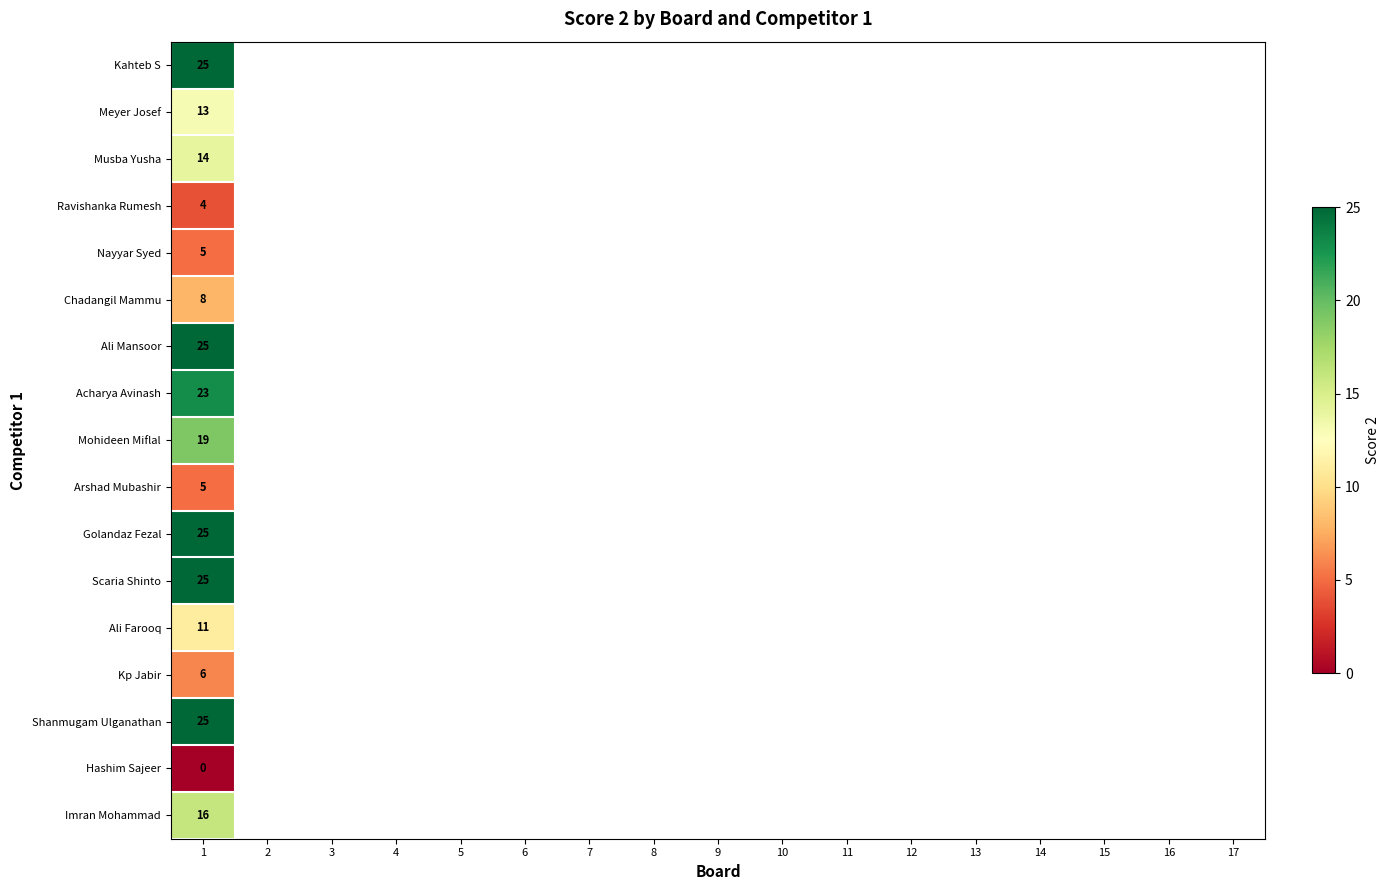

What is the spread (max minus min) of values at 1?

25